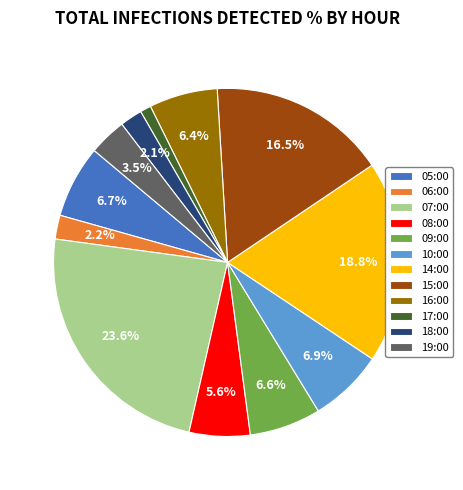

How much of the chart is everything except 19:00?

96.5%